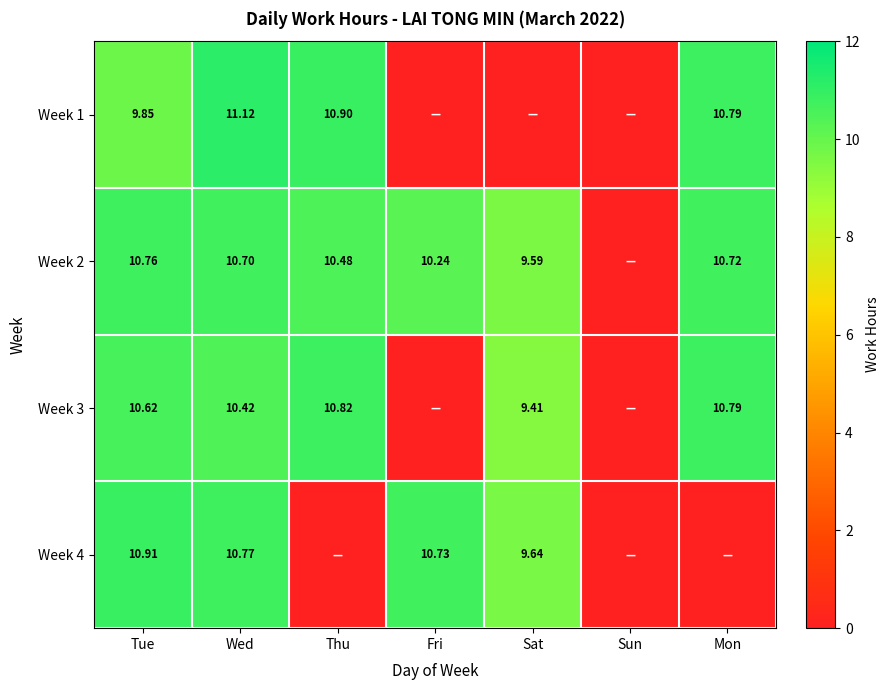

Is the value of Week 1 at Tue greater than the value of Week 2 at Thu?

No